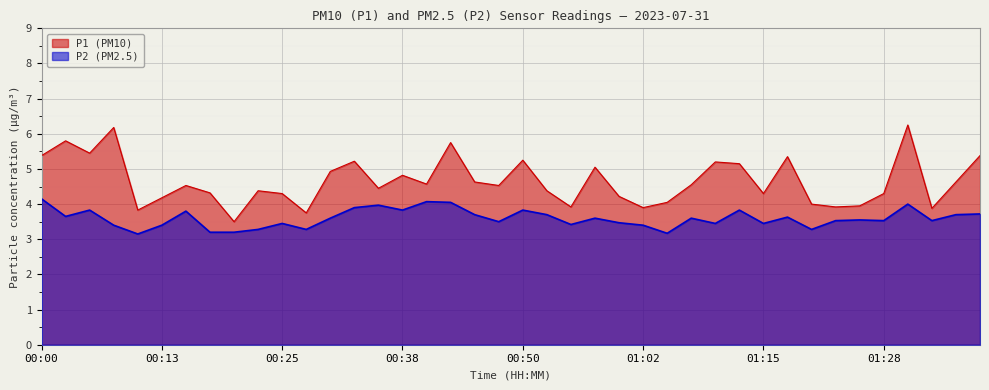

Does the chart display data point markers on the line(s)?

No